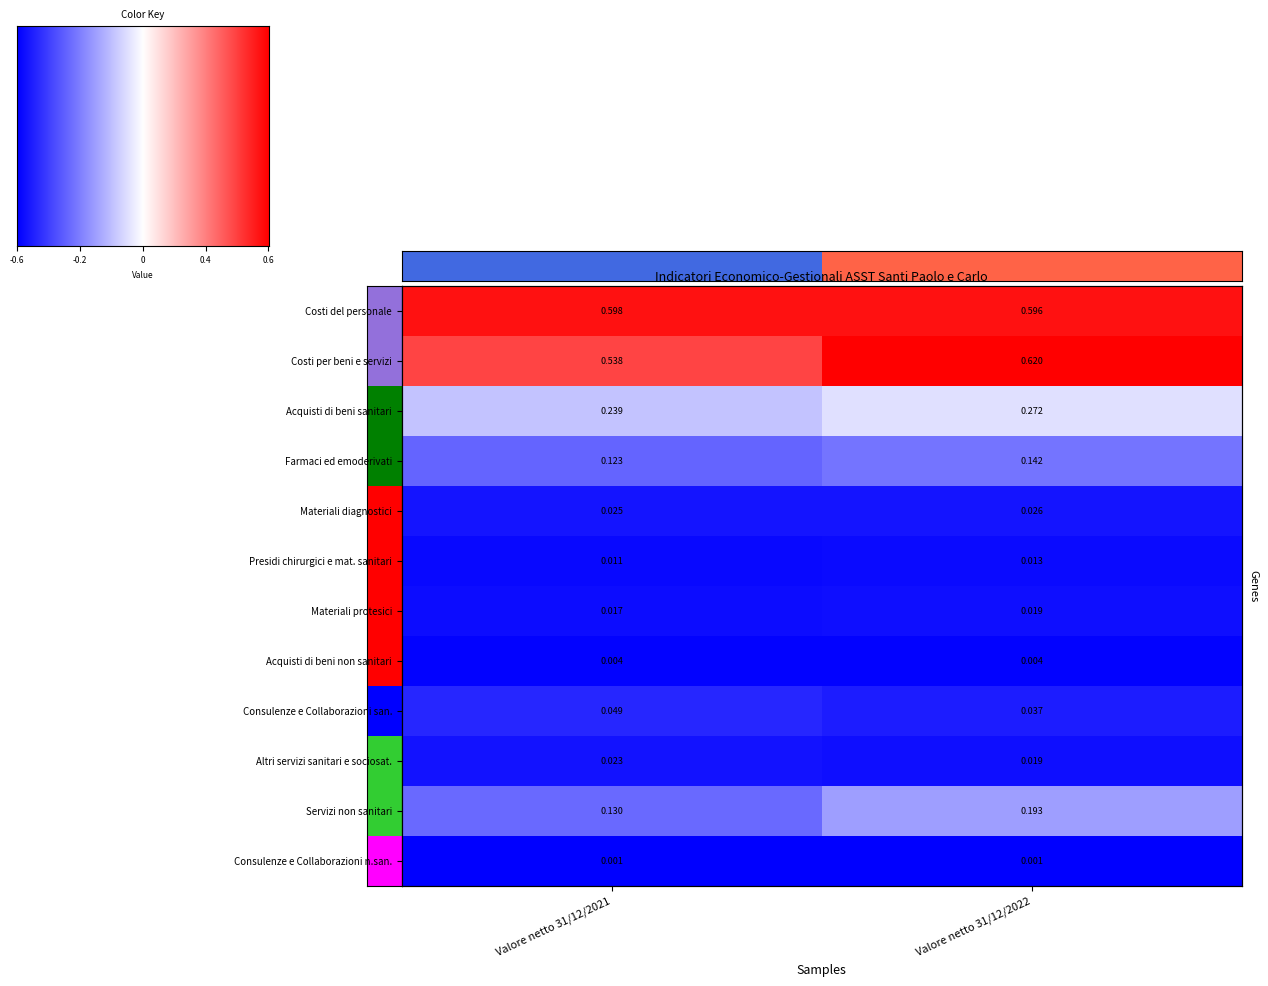

What is the total value across all series at Valore netto 31/12/2022?

1.9